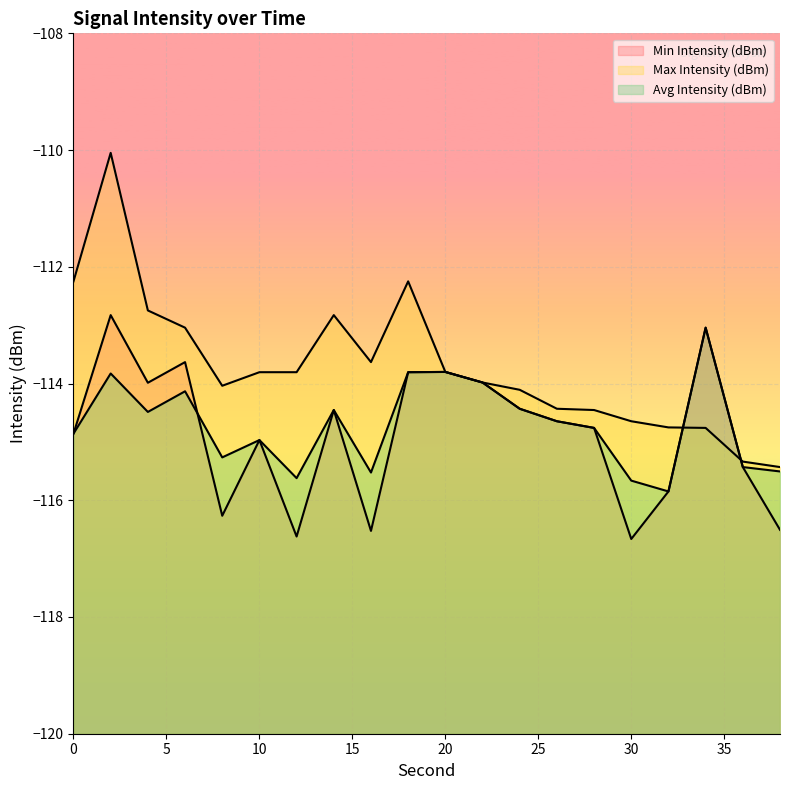

True or false: Avg Intensity (dBm) has a value of -114.0 at 22.

True